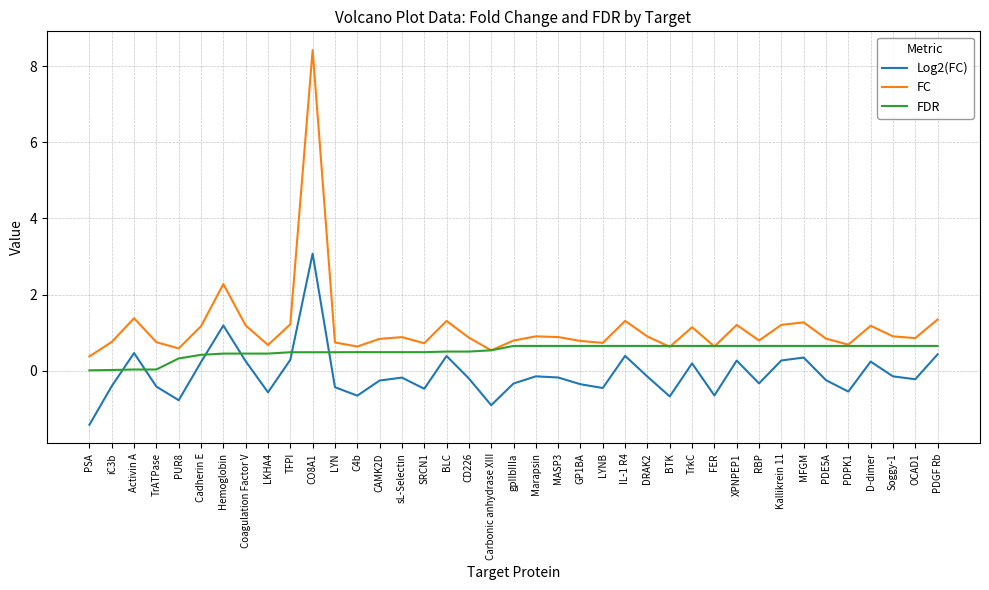

How many interior local valleys does the Log2(FC) series have?

11